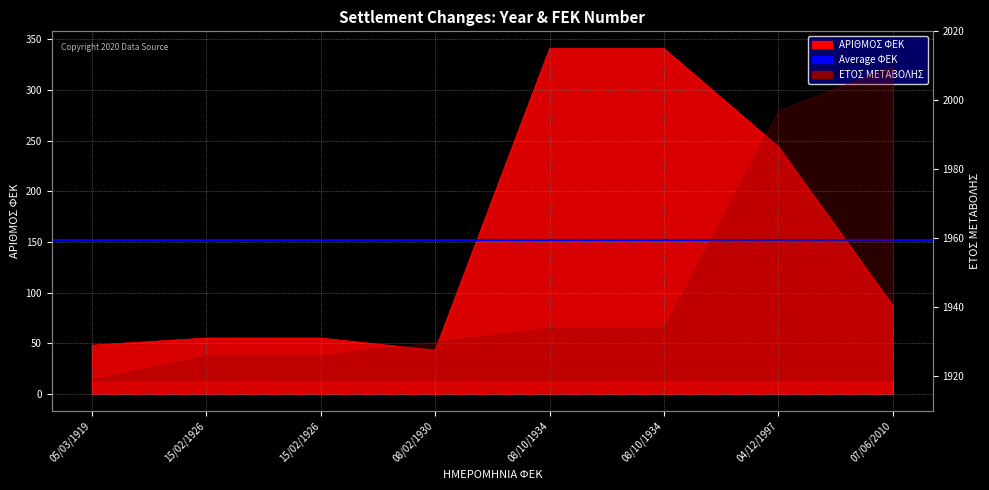

What is the minimum value shown in the chart?

43